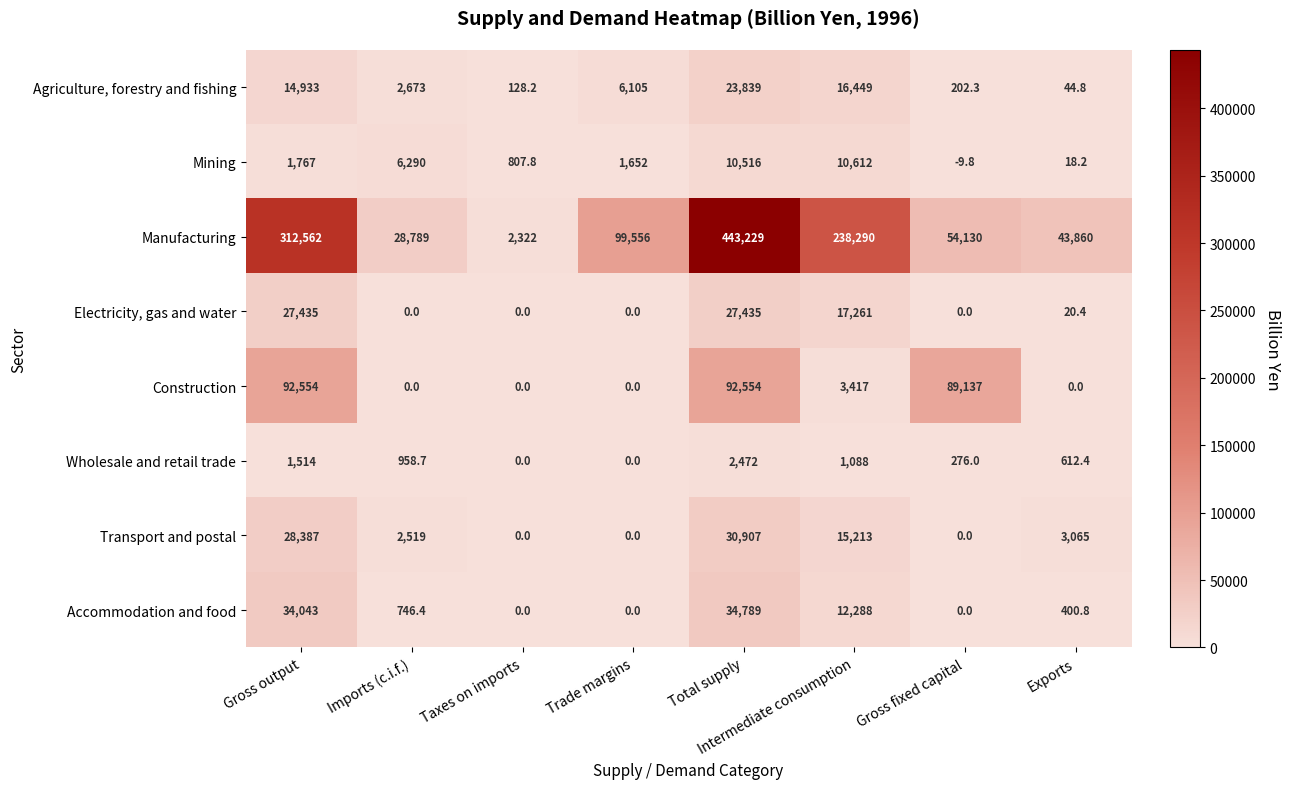

What is the minimum value shown in the chart?

-9.8